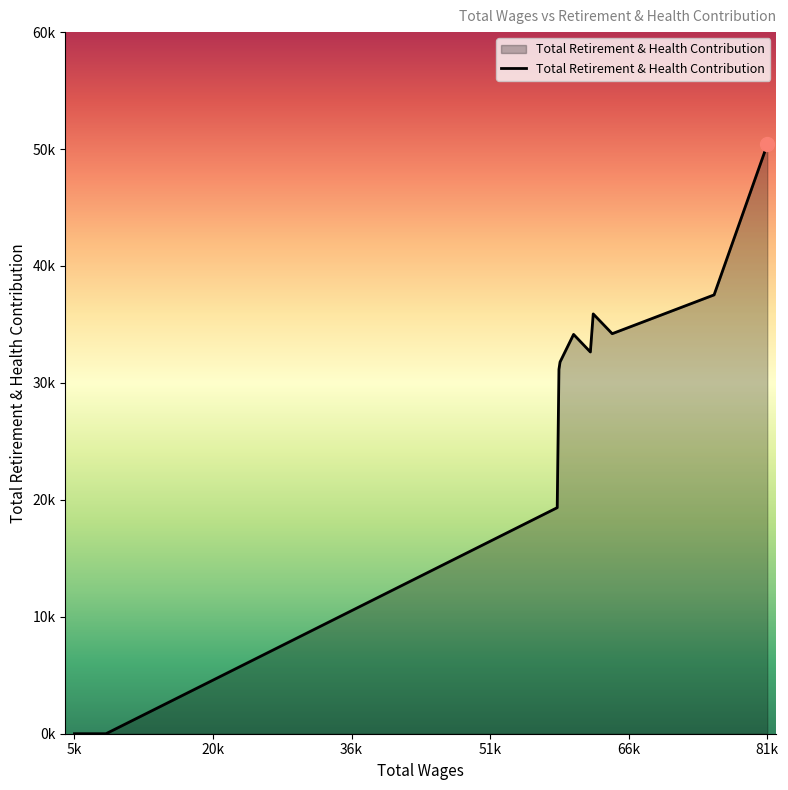

What is the maximum value shown in the chart?

50389